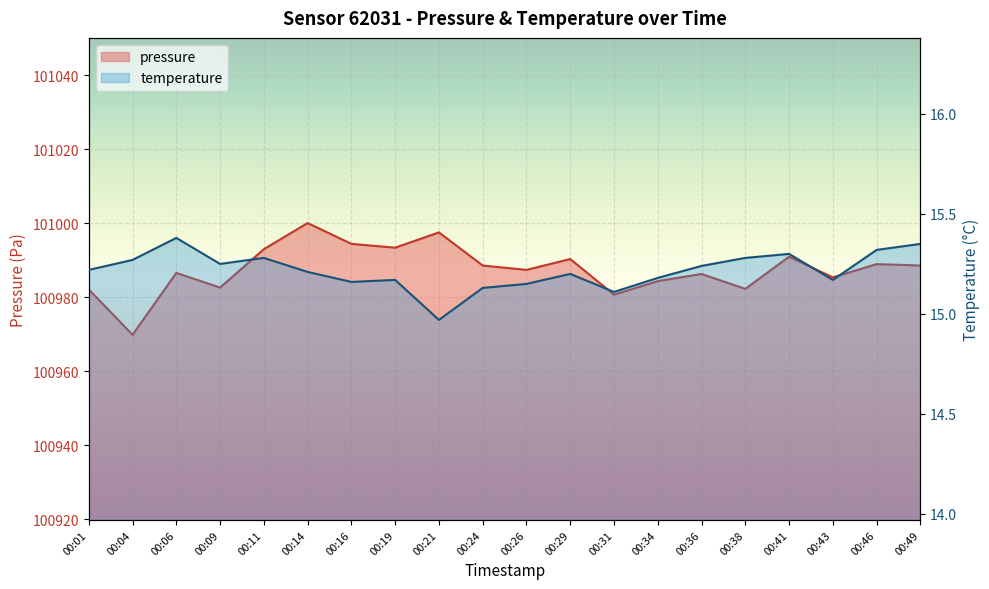

Where is pressure nearest to the value 100984?

00:34